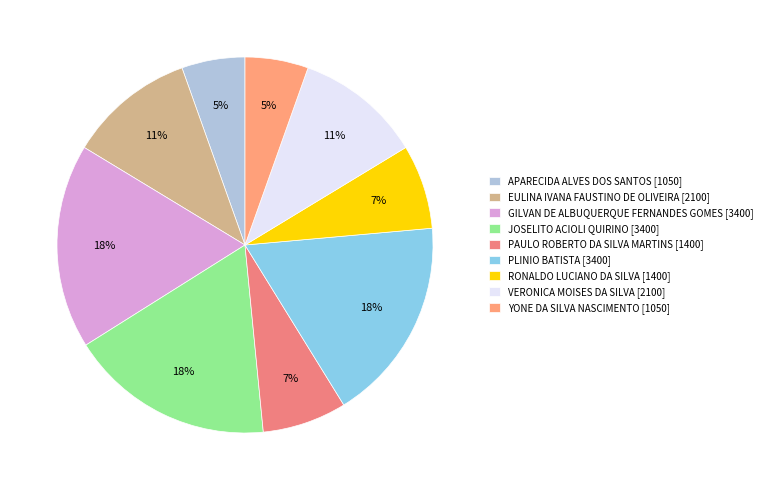

How many slices are in this pie chart?

9